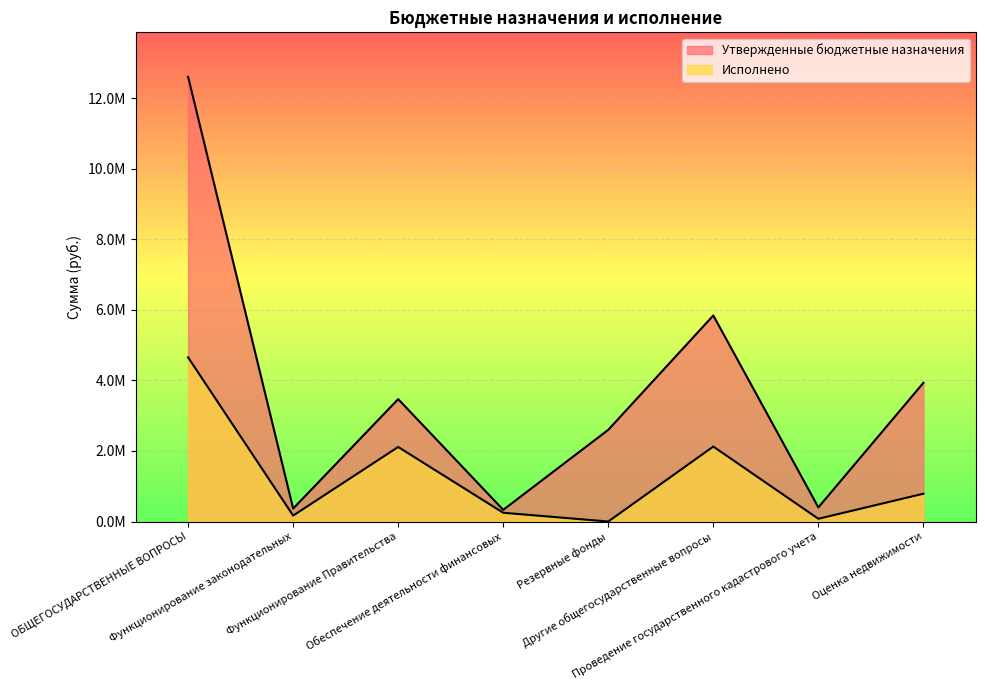

Where is the first local minimum for Утвержденные бюджетные назначения?

Функционирование законодательных